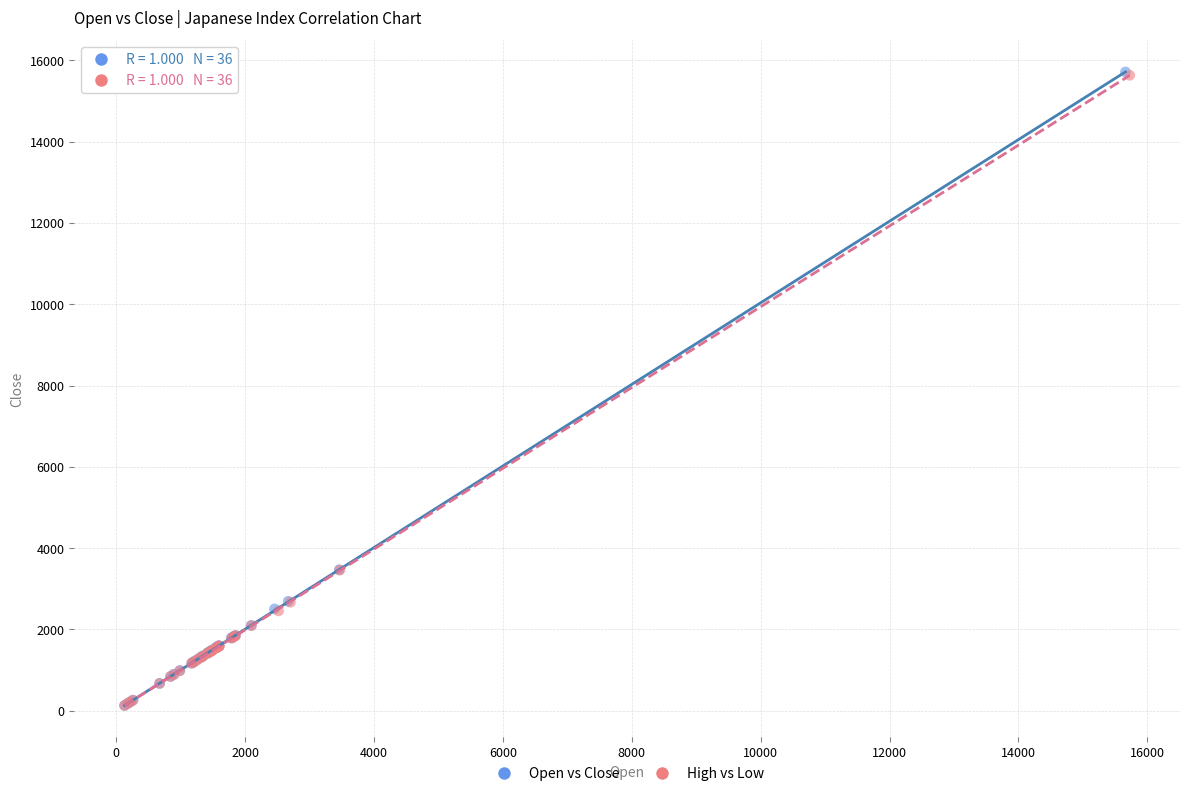

What are all the series names shown in the legend?

Open vs Close, High vs Low